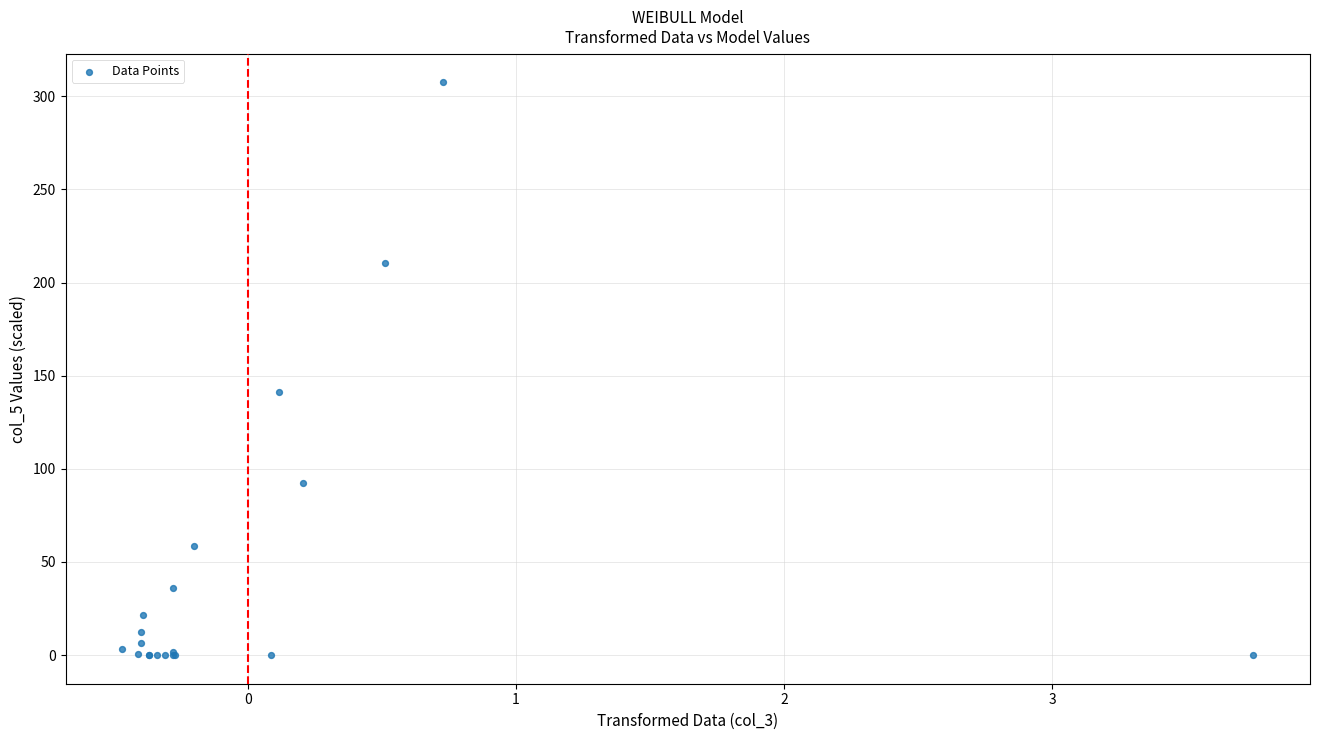

What Y value in the scatter plot is closest to 153?

141.2